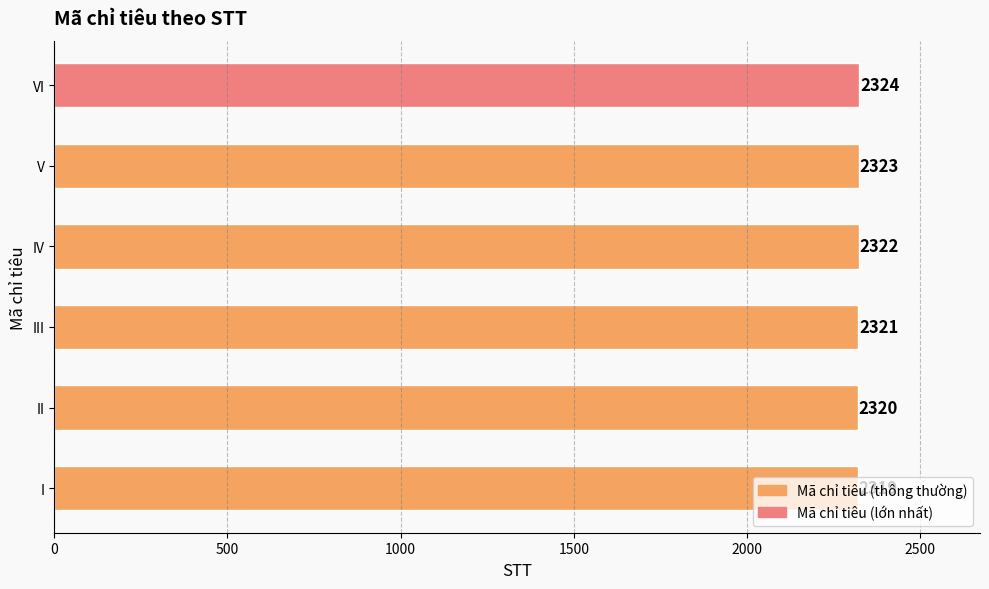

What is the minimum value shown in the chart?

2319